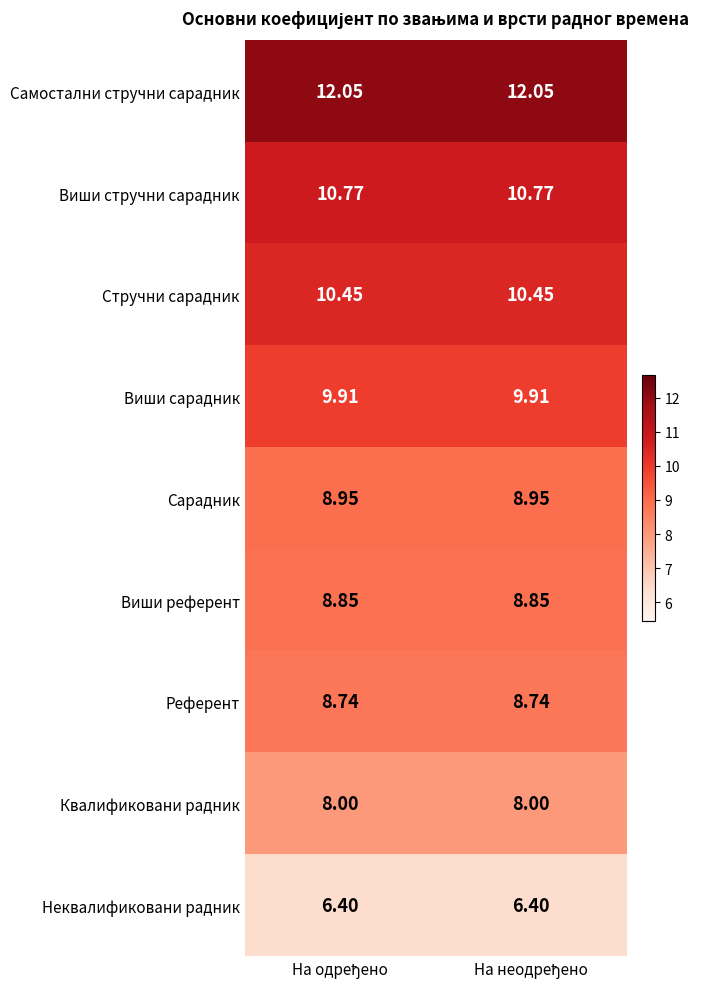

List the series in order of their peak value, lowest first.

Неквалификовани радник, Квалификовани радник, Референт, Виши референт, Сарадник, Виши сарадник, Стручни сарадник, Виши стручни сарадник, Самостални стручни сарадник